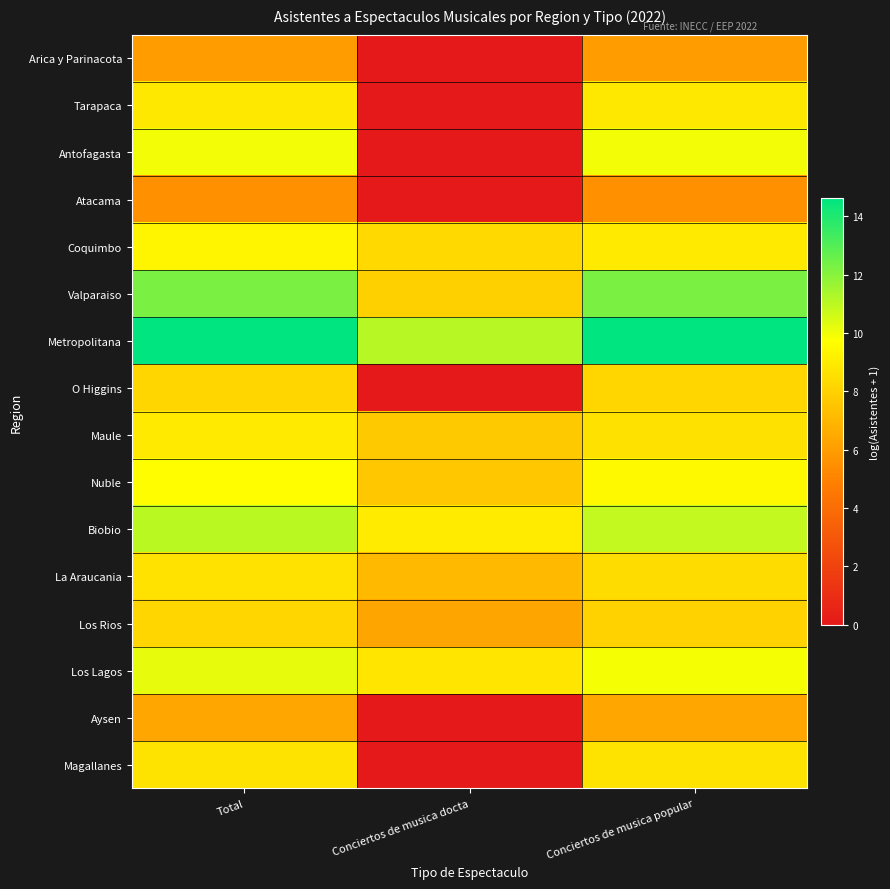

At Conciertos de musica popular, list the series in order from largest to smallest.

Metropolitana, Valparaiso, Biobio, Antofagasta, Los Lagos, Nuble, Coquimbo, Tarapaca, Magallanes, Maule, La Araucania, O Higgins, Los Rios, Aysen, Arica y Parinacota, Atacama